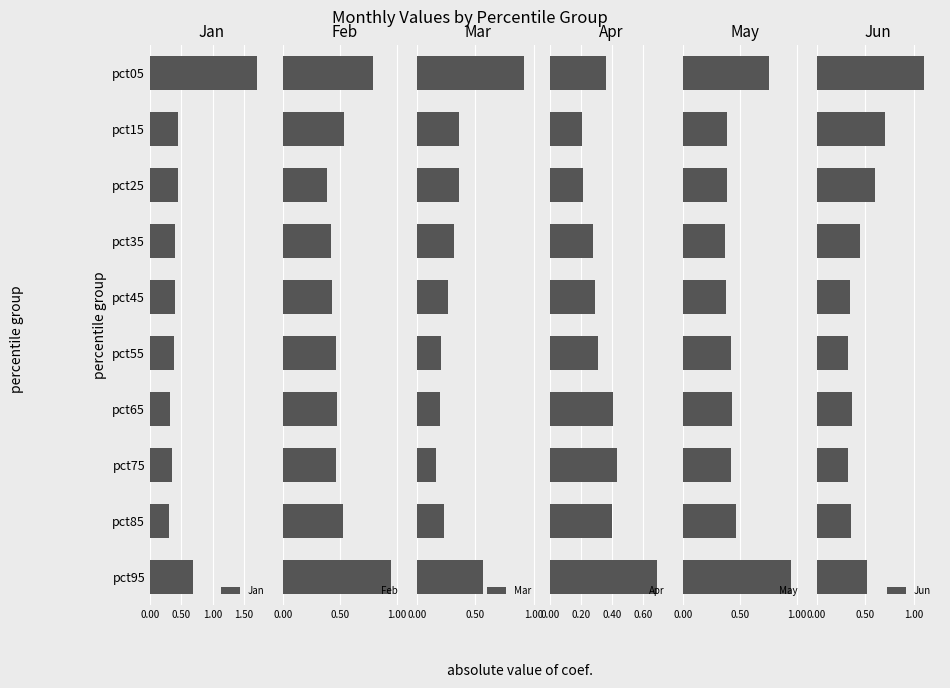

How many bars are there in total?

60